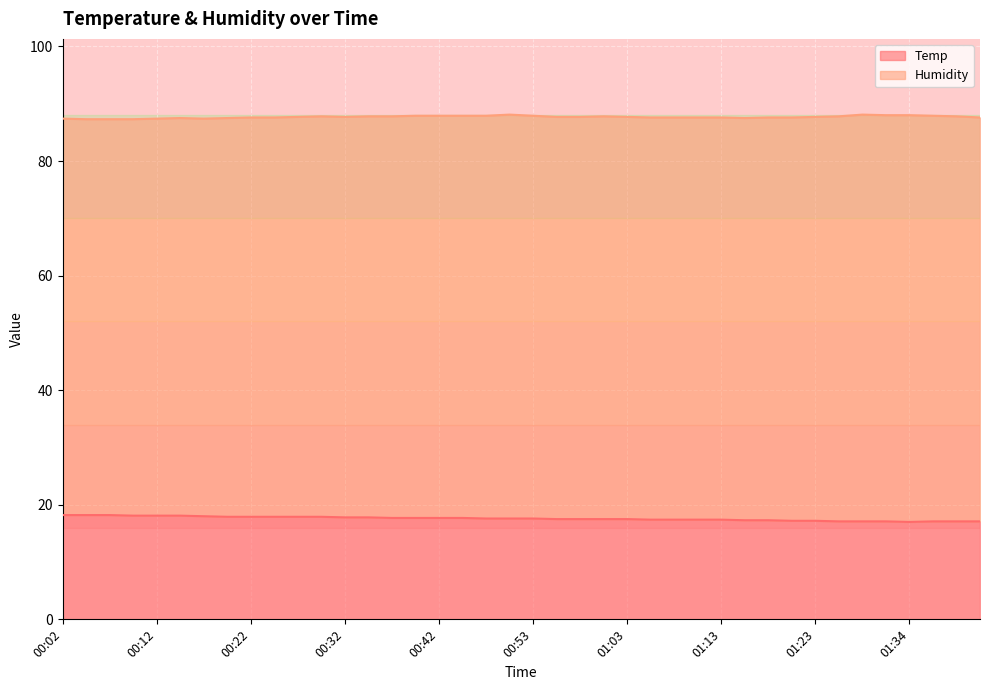

Is it true that Temp equals 17.9 at 00:22?

True